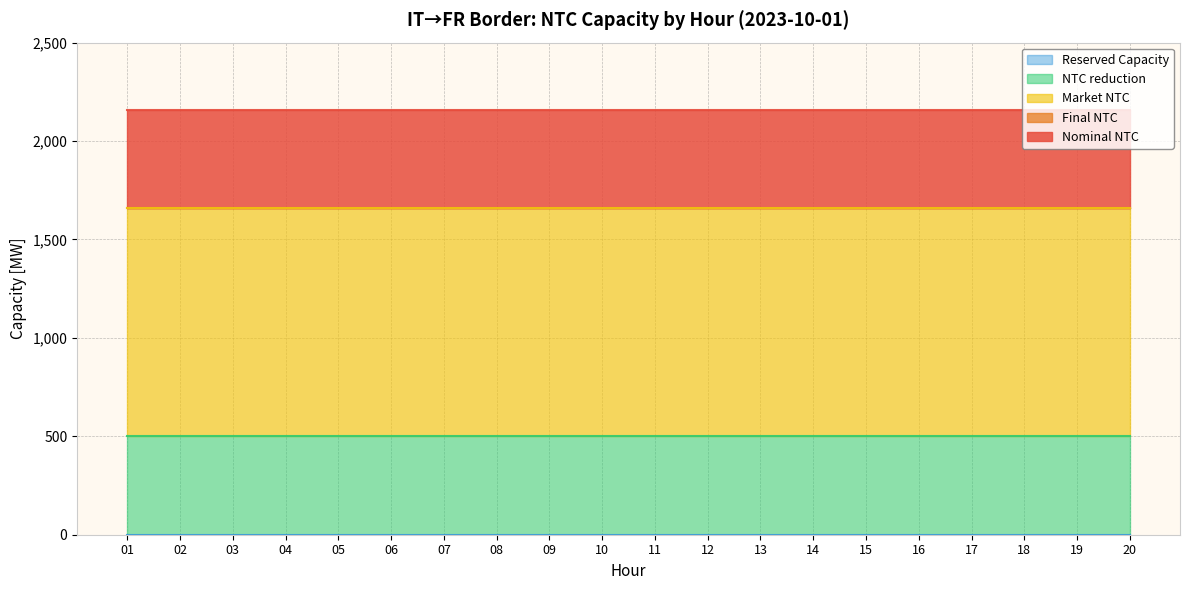

What is the value of the Final NTC point at the 11th from the left?

1660